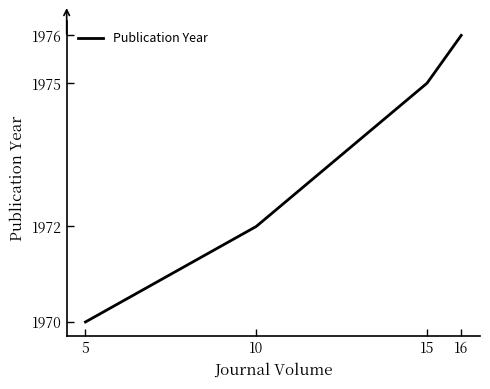

The chart shows a value of 1970 at 5. True or false?

True